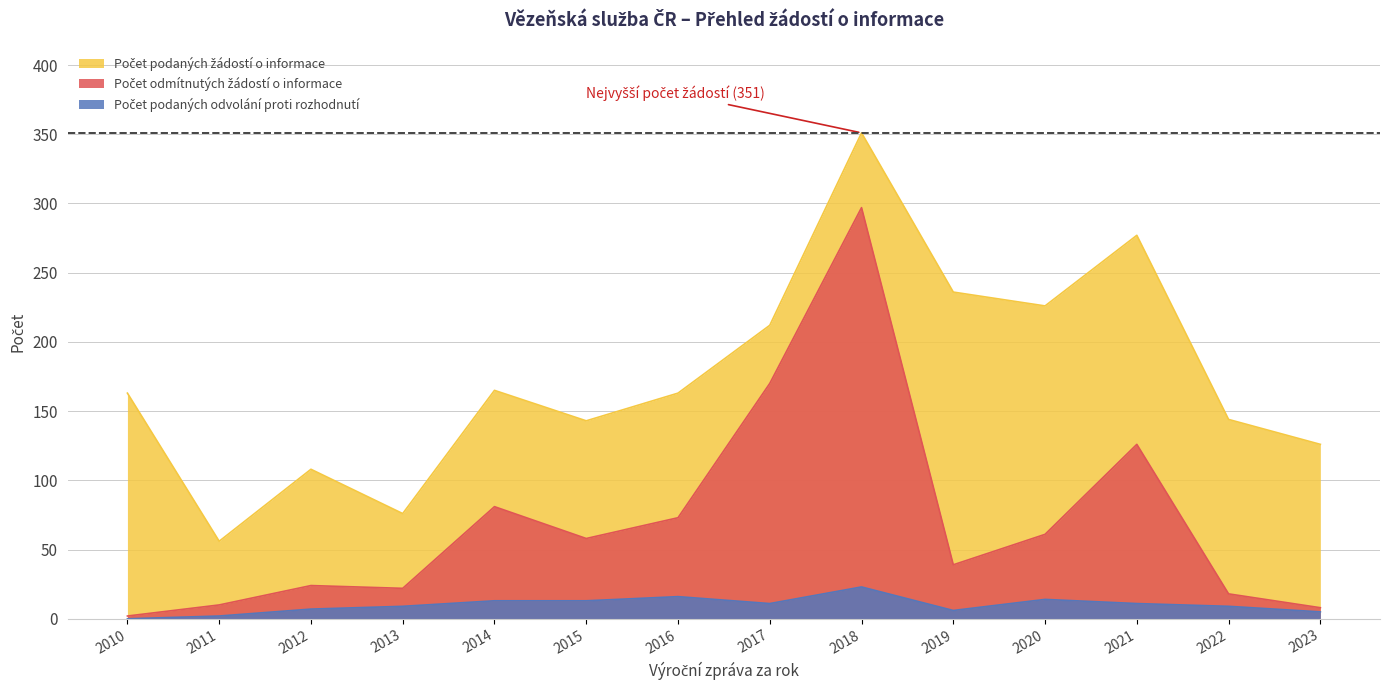

How many distinct data groups are displayed?

3